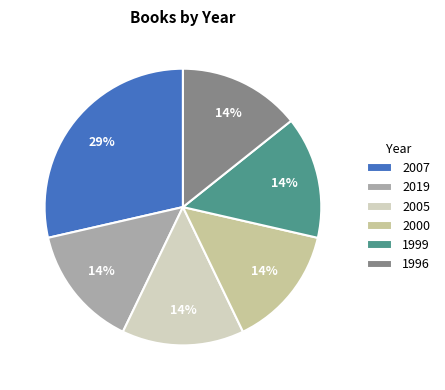

To the nearest percent, what is the average slice percentage?

17%